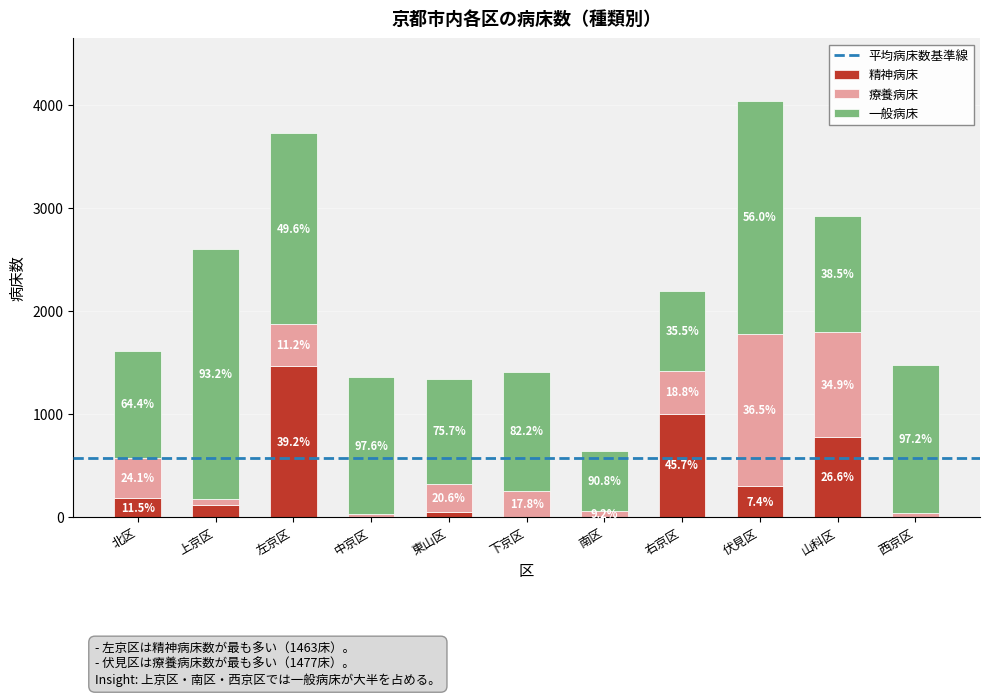

At how many categories does at least one series exceed 2090?

2